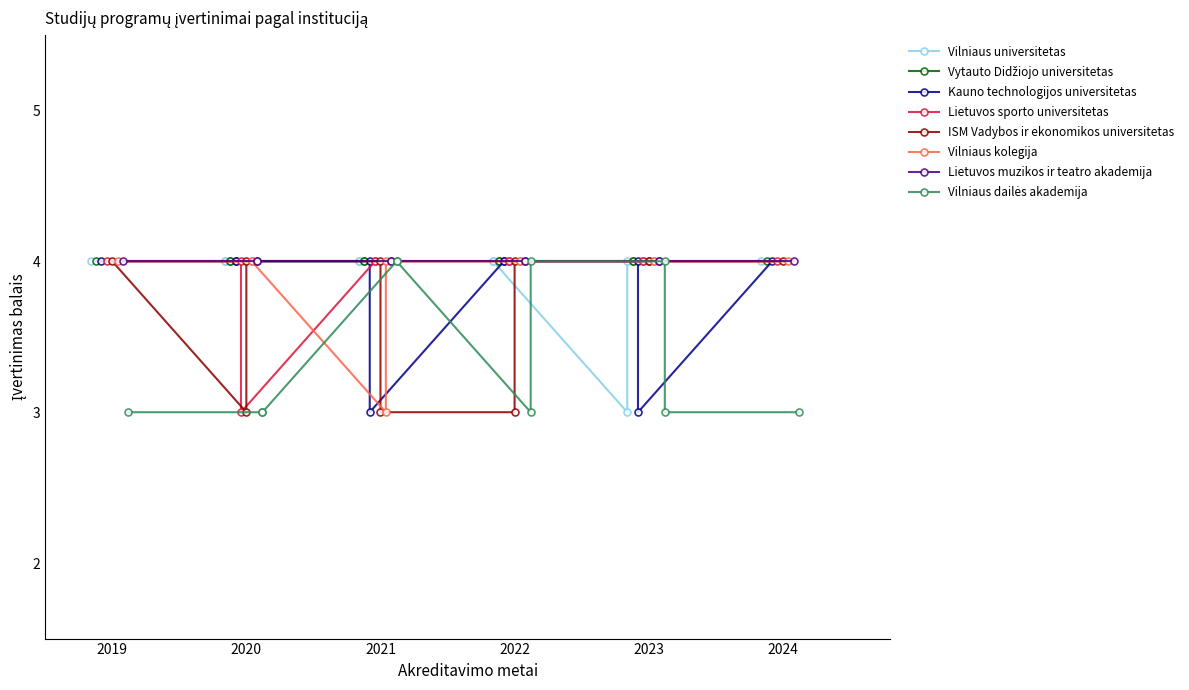

The Vilniaus dailės akademija series shows 4 at 2022. True or false?

True